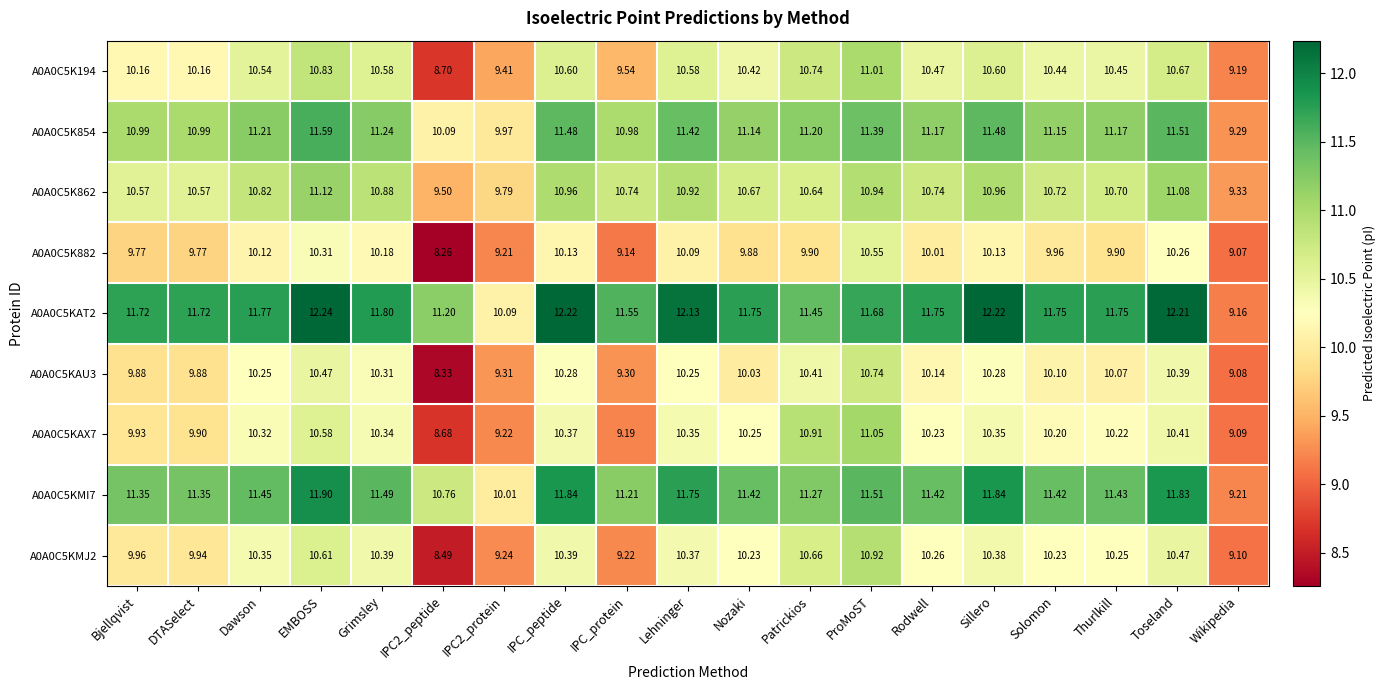

At which category is the sum across all series the highest?

ProMoST